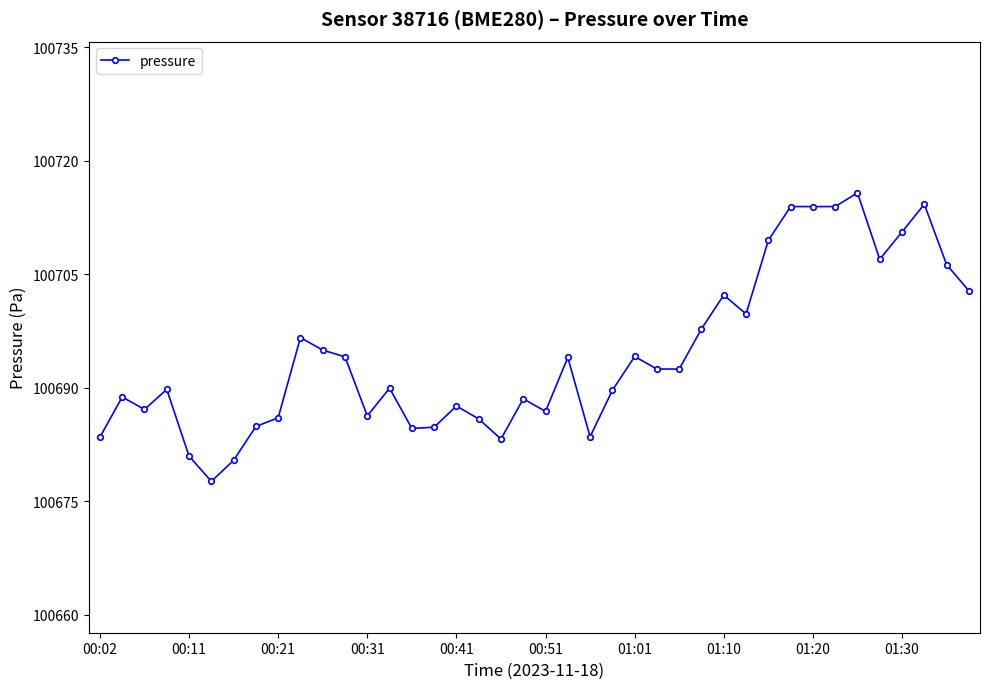

What is the minimum value shown in the chart?

100677.6